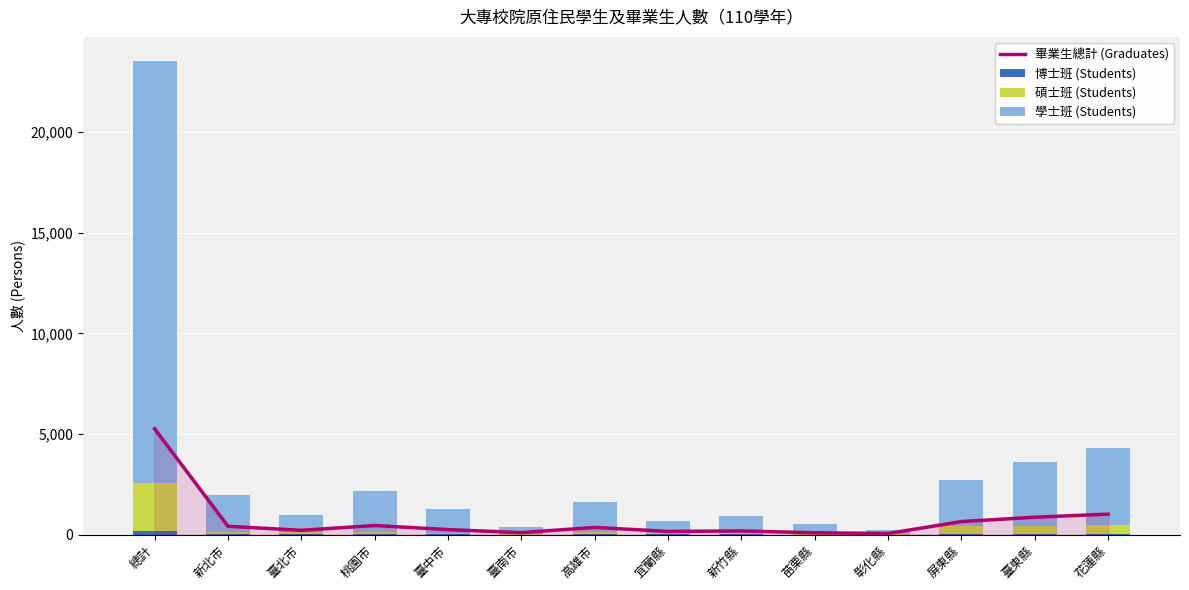

Reading left to right, what are all the values shown in this chart?

畢業生總計 (Graduates): 總計=5259	新北市=412	臺北市=211	桃園市=450	臺中市=247	臺南市=97	高雄市=355	宜蘭縣=156	新竹縣=181	苗栗縣=89	彰化縣=54	屏東縣=646	臺東縣=862	花蓮縣=1015
博士班 (Students): 總計=202	新北市=8	臺北市=9	桃園市=8	臺中市=8	臺南市=3	高雄市=14	宜蘭縣=5	新竹縣=5	苗栗縣=3	彰化縣=2	屏東縣=38	臺東縣=36	花蓮縣=42
碩士班 (Students): 總計=2354	新北市=132	臺北市=103	桃園市=132	臺中市=94	臺南市=39	高雄市=137	宜蘭縣=90	新竹縣=74	苗栗縣=42	彰化縣=12	屏東縣=370	臺東縣=383	花蓮縣=447
學士班 (Students): 總計=20995	新北市=1841	臺北市=844	桃園市=2041	臺中市=1179	臺南市=315	高雄市=1452	宜蘭縣=587	新竹縣=847	苗栗縣=461	彰化縣=205	屏東縣=2327	臺東縣=3203	花蓮縣=3791